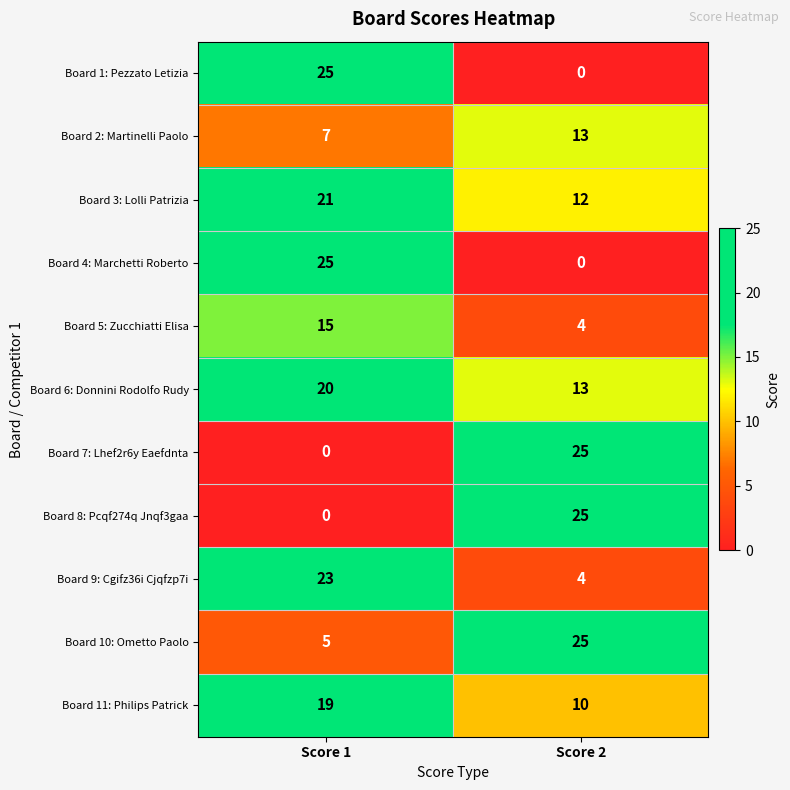

At how many categories does at least one series exceed 1?

2